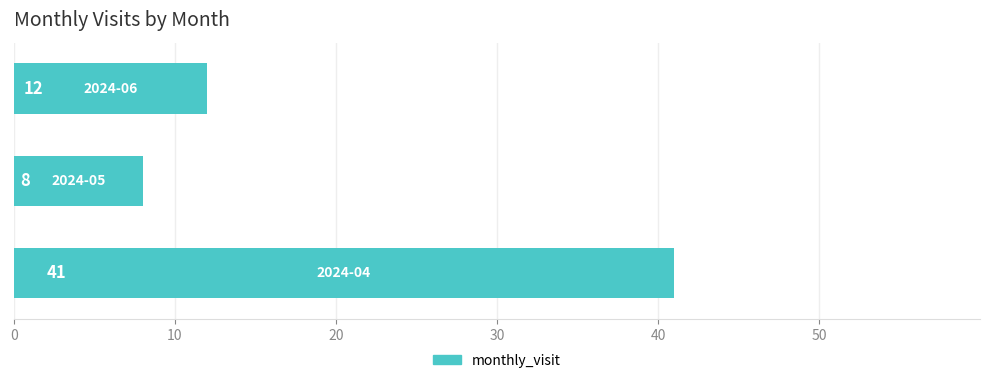

What is the difference between the second highest and minimum values?

4